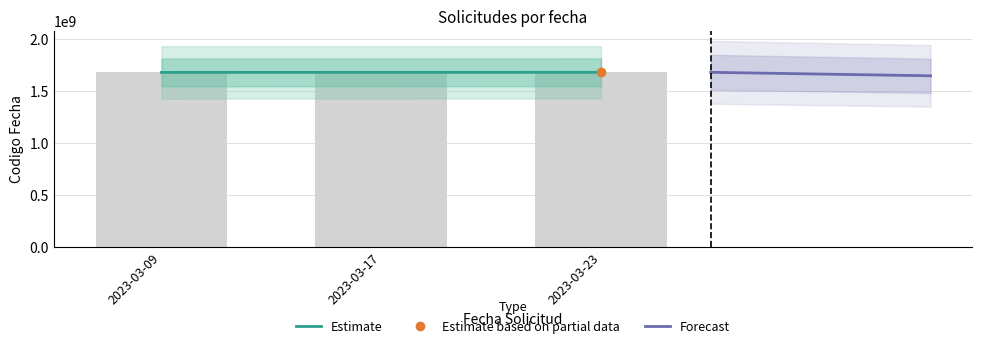

List the labels in order of value, smallest first.

2023-03-09, 2023-03-17, 2023-03-23